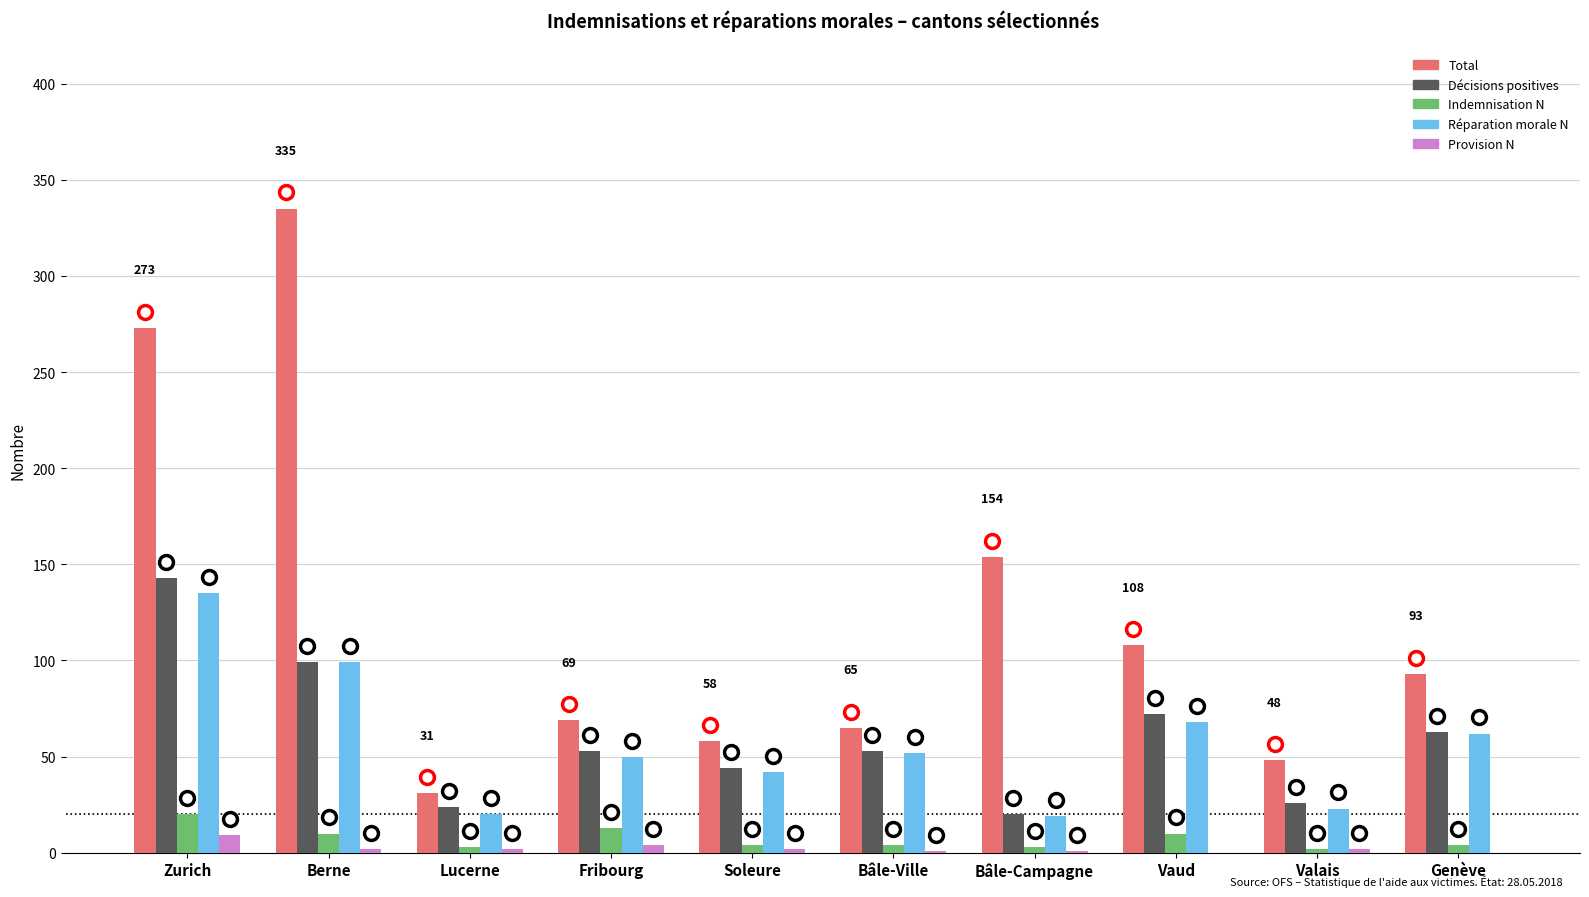

Is it true that Décisions positives equals 143 at Zurich?

True